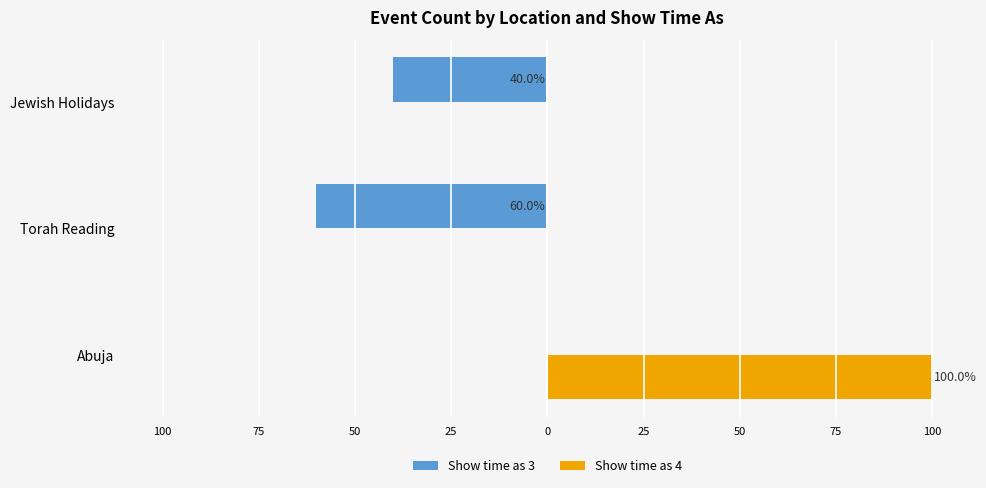

What are all the series names shown in the legend?

Show time as 3, Show time as 4